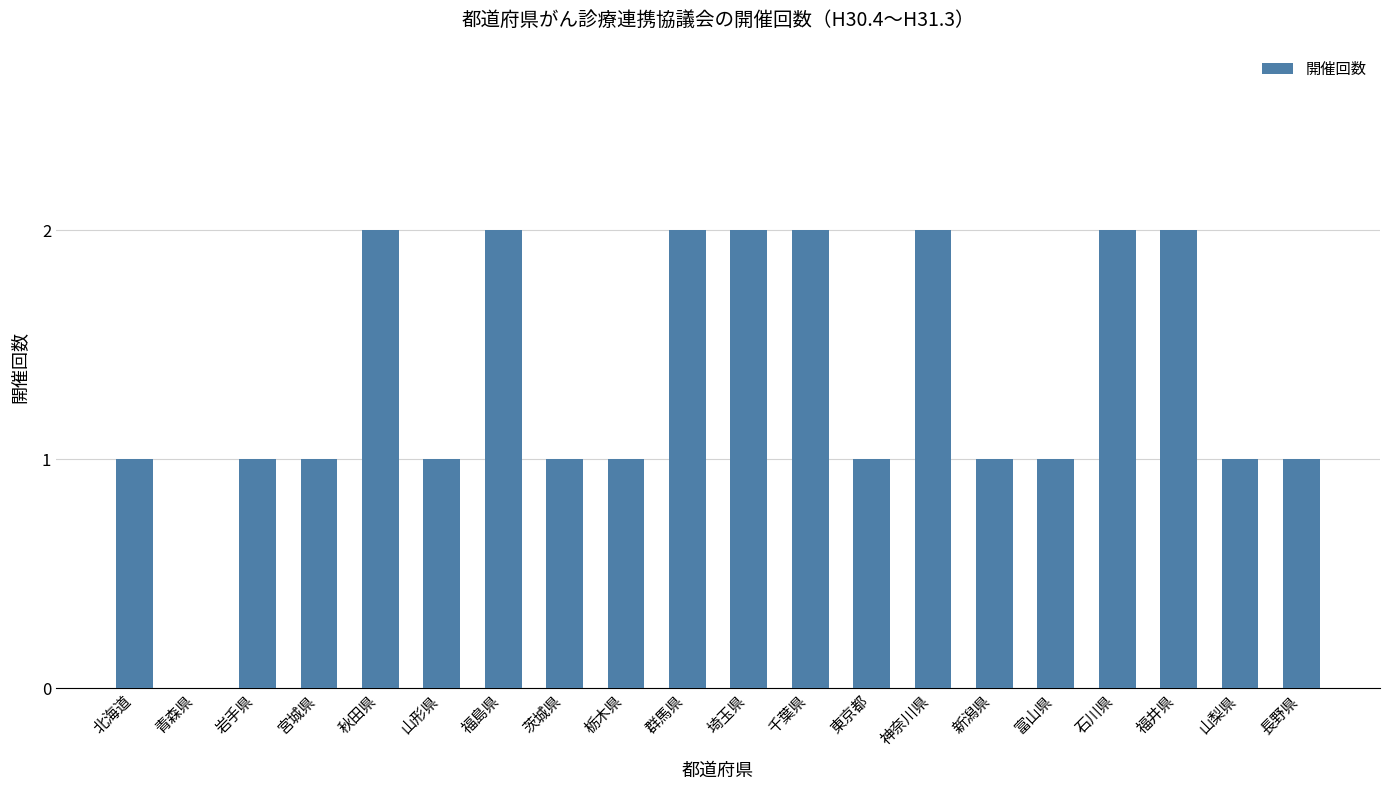

What is the sum of all values?

27